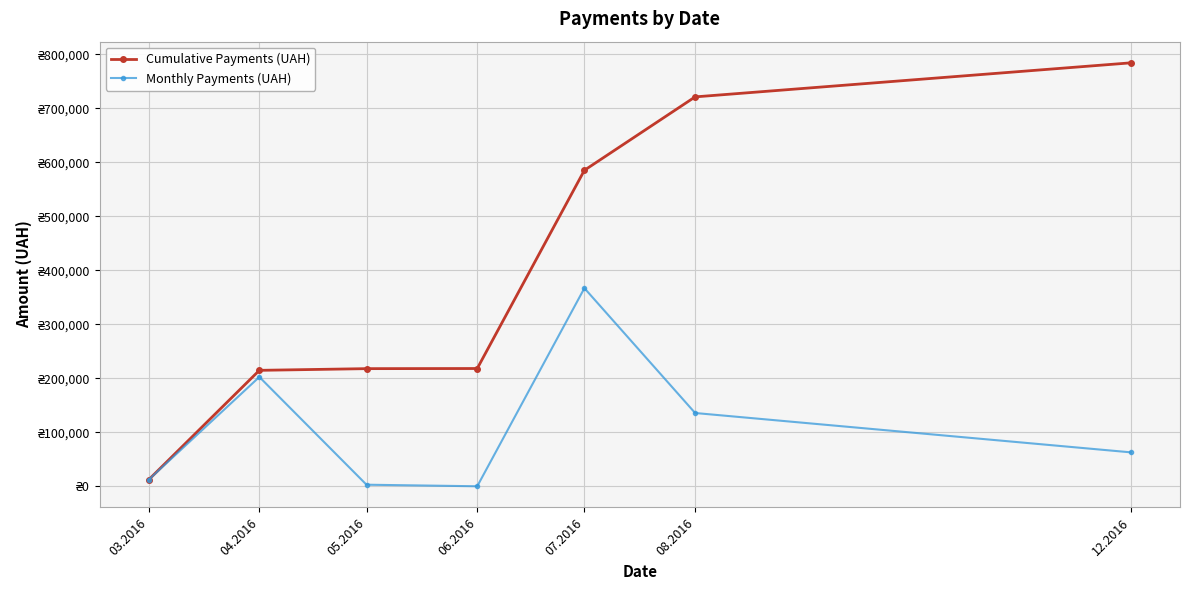

Which series has the widest spread of values?

Cumulative Payments (UAH)